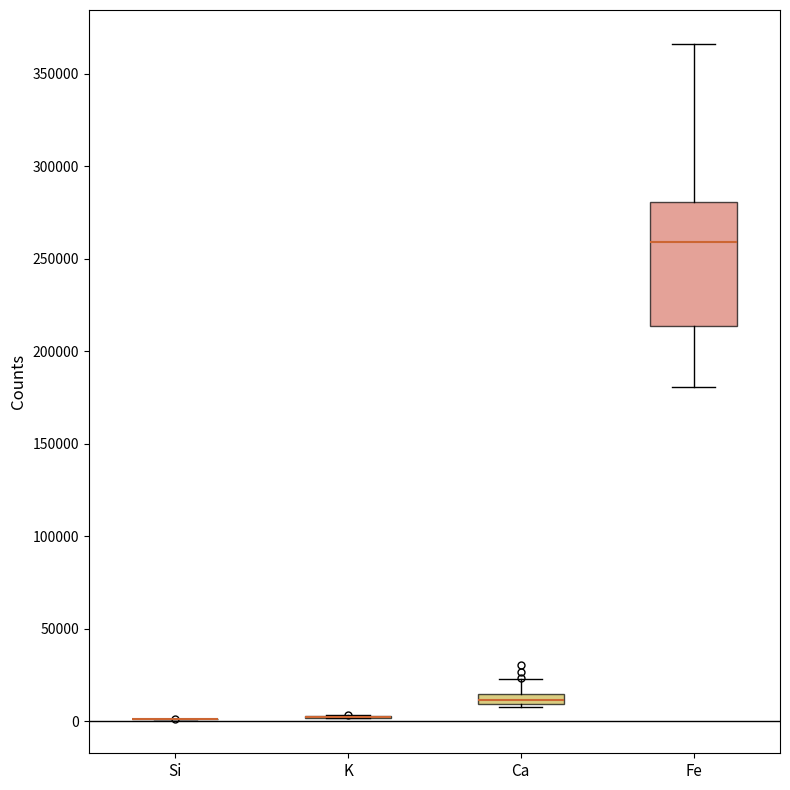

Where is the upper edge of the box for Ca on the y-axis? The values are not printed on the chart, so give them approximately, as read against the axis.

15000